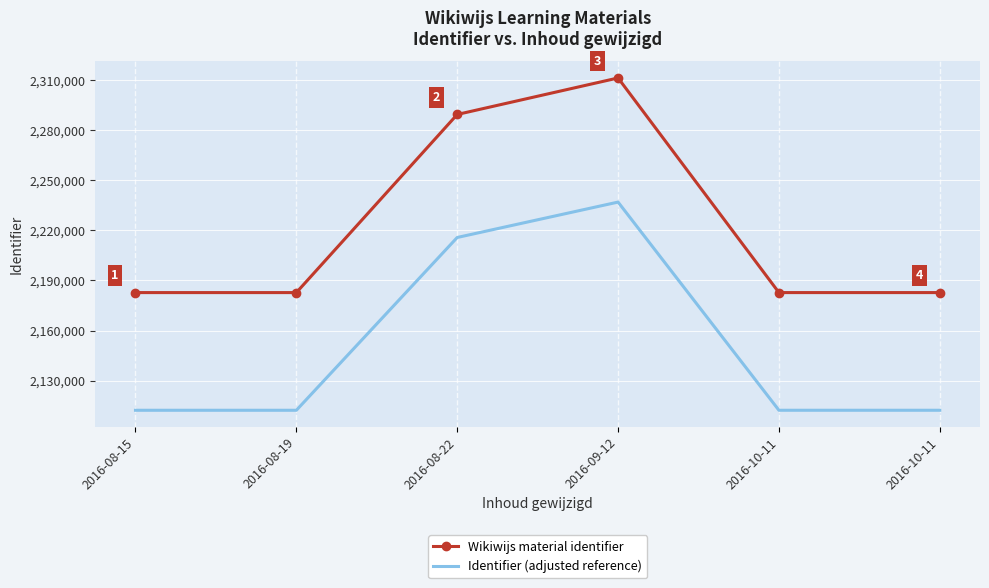

What is the difference between the maximum and second lowest values in the Identifier (adjusted reference) series?

124692.5